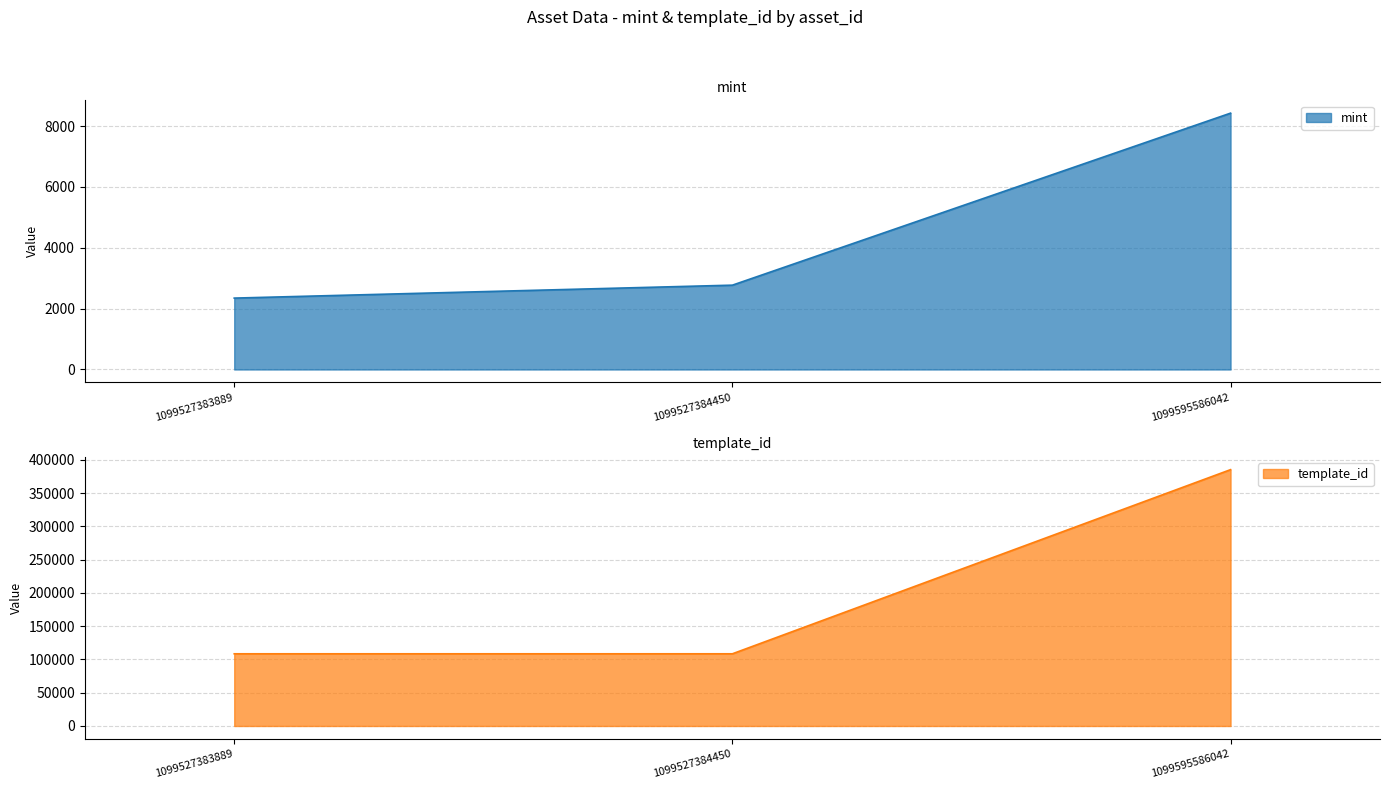

List the series in order of their overall mean, highest first.

template_id, mint